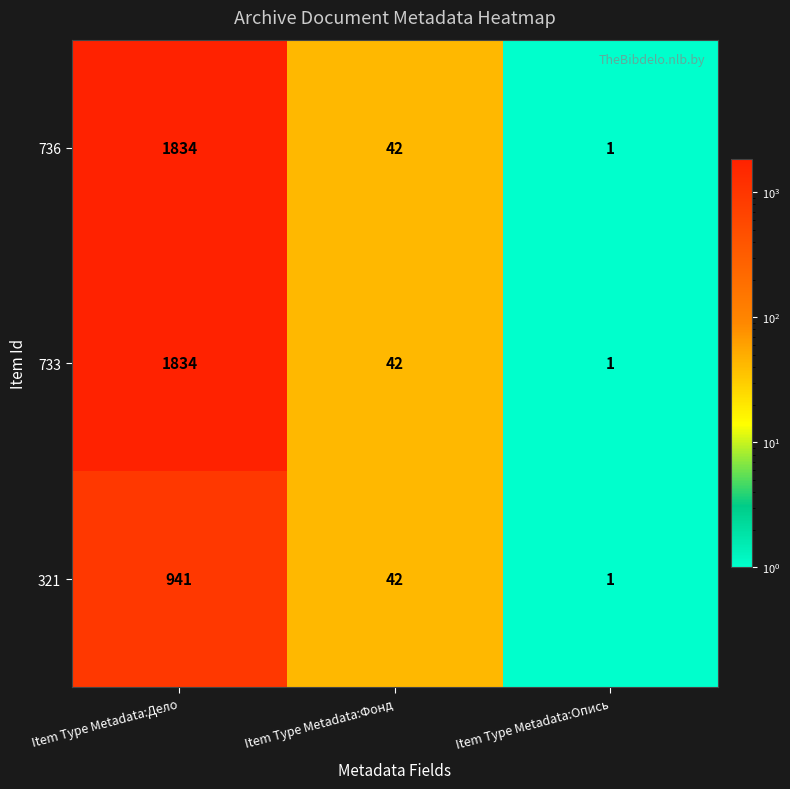

List the labels in order of 736 value, smallest first.

Item Type Metadata:Опись, Item Type Metadata:Фонд, Item Type Metadata:Дело